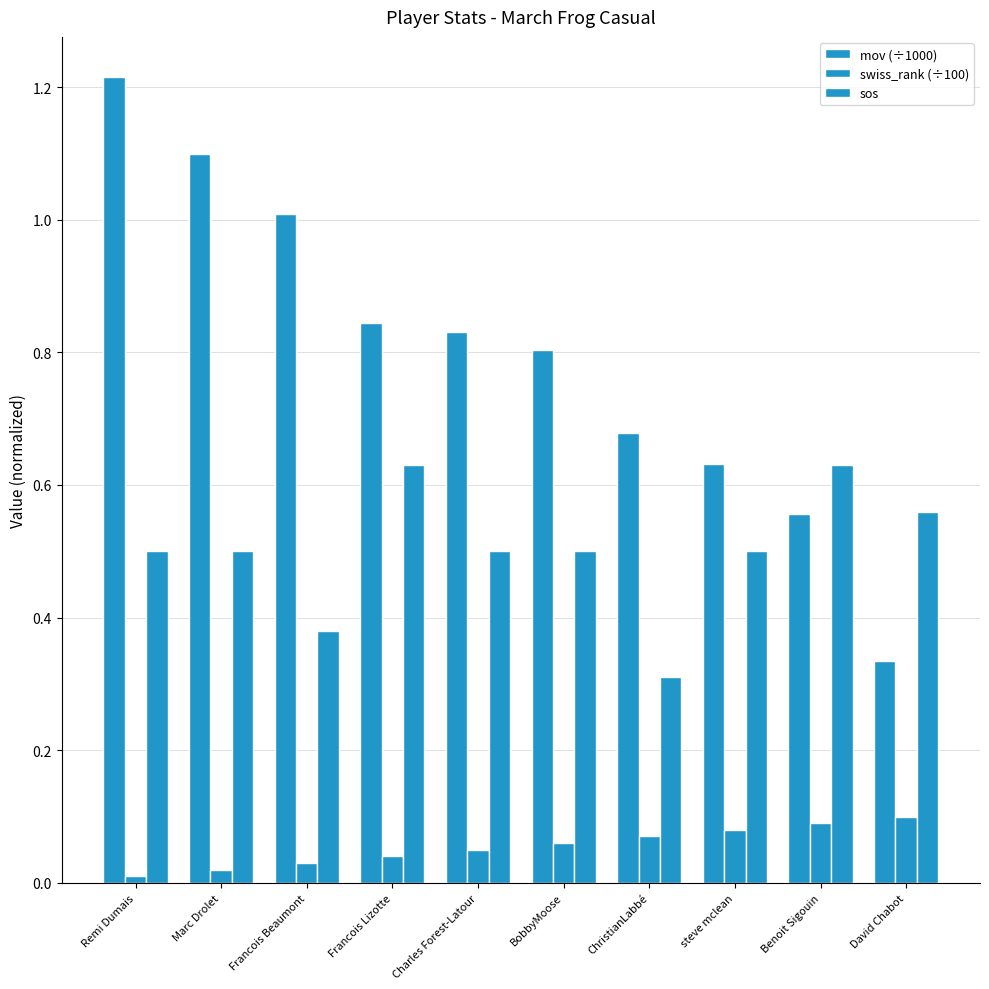

Which has a higher value, steve mclean or Charles Forest-Latour?

Charles Forest-Latour